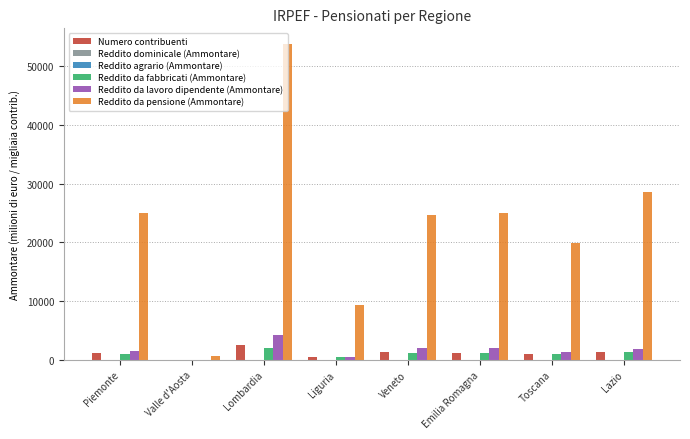

At which category does the chart reach its peak across all series?

Lombardia